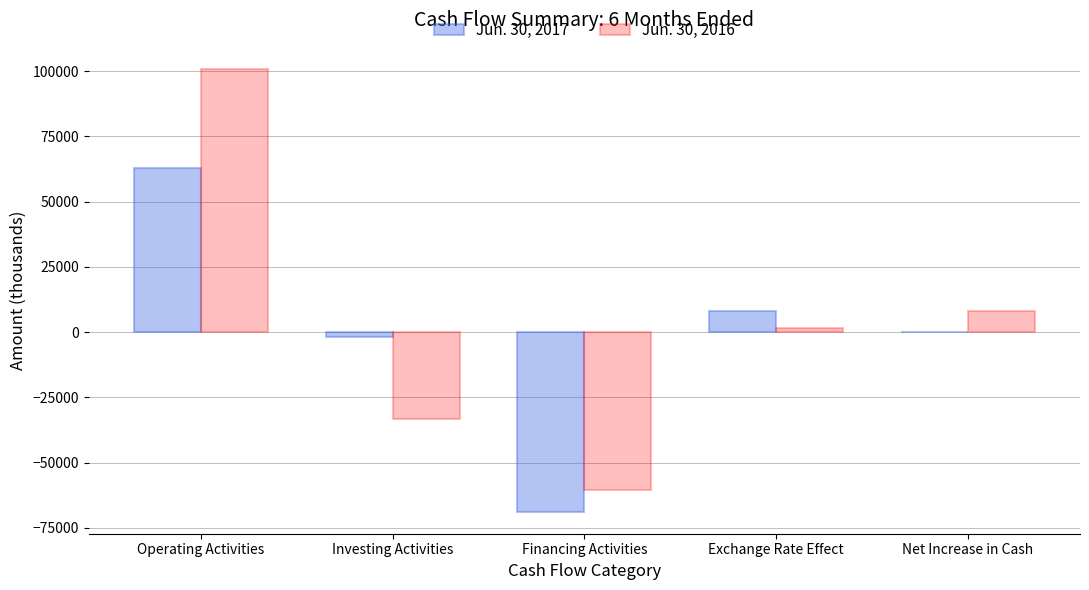

Read the Jun. 30, 2017 value at Operating Activities.

62814